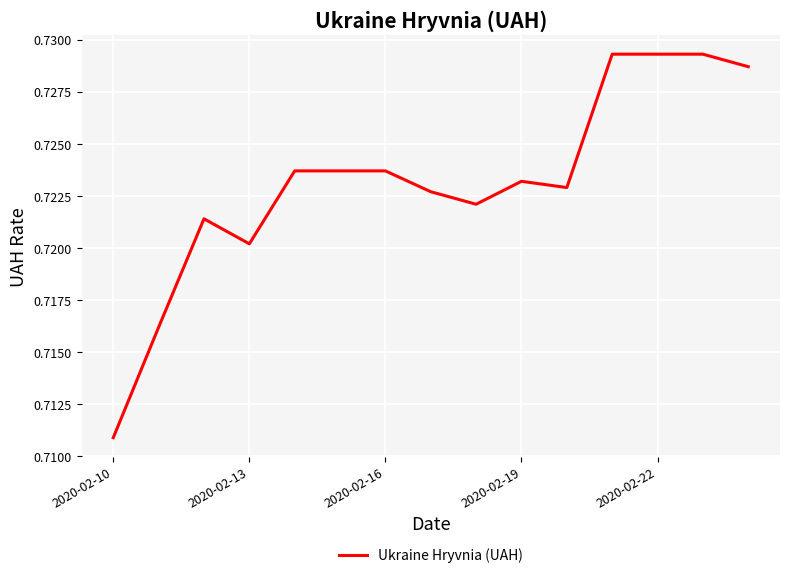

How many lines are shown in the chart?

1